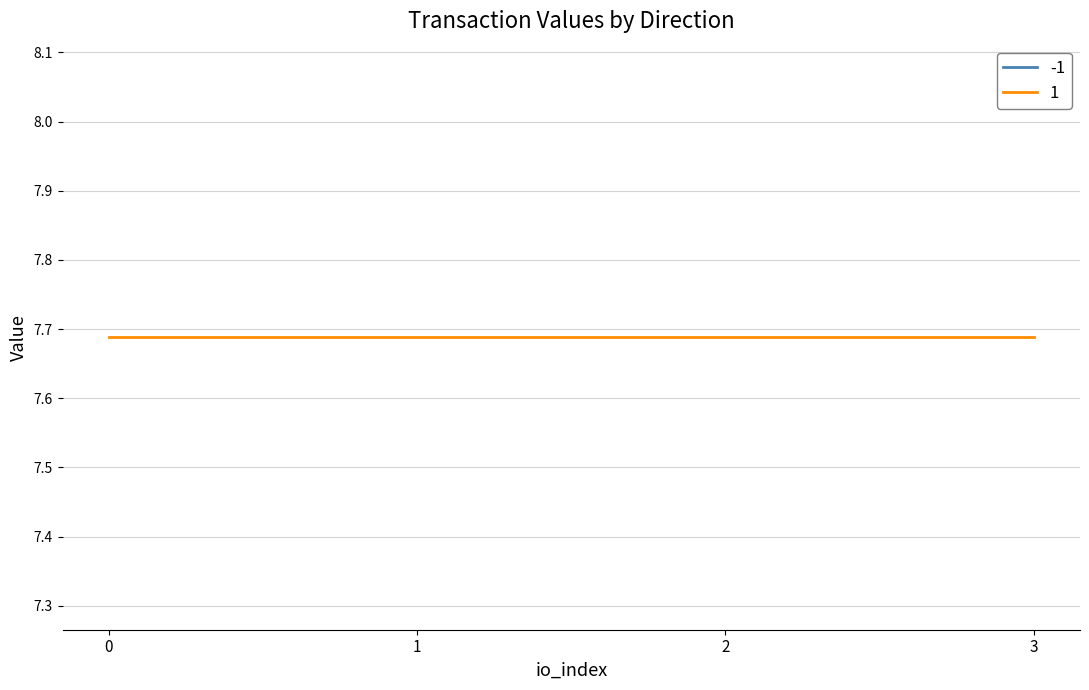

How many positive values does the io_index series have?

3